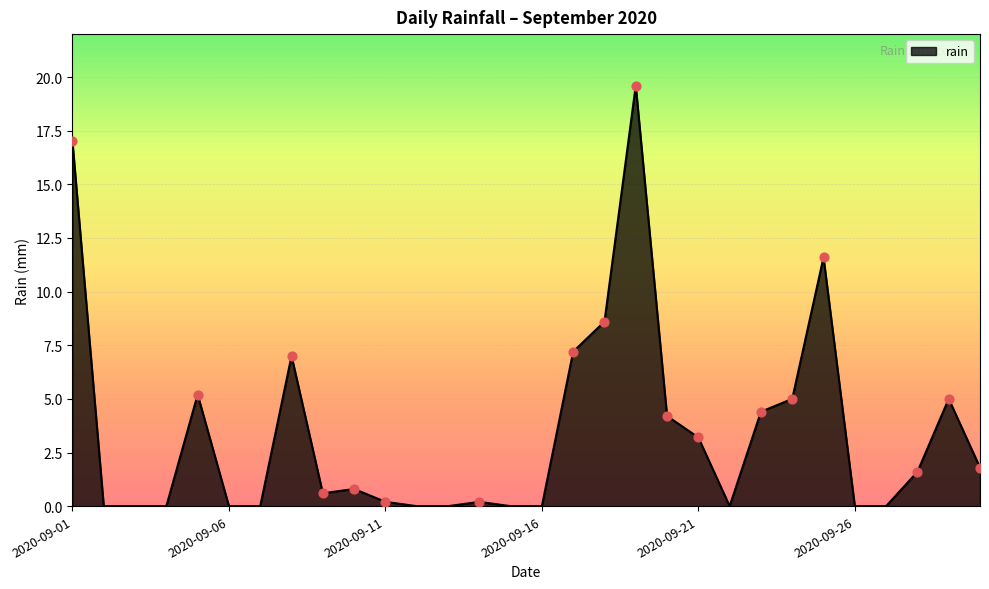

What is the maximum value shown in the chart?

19.6